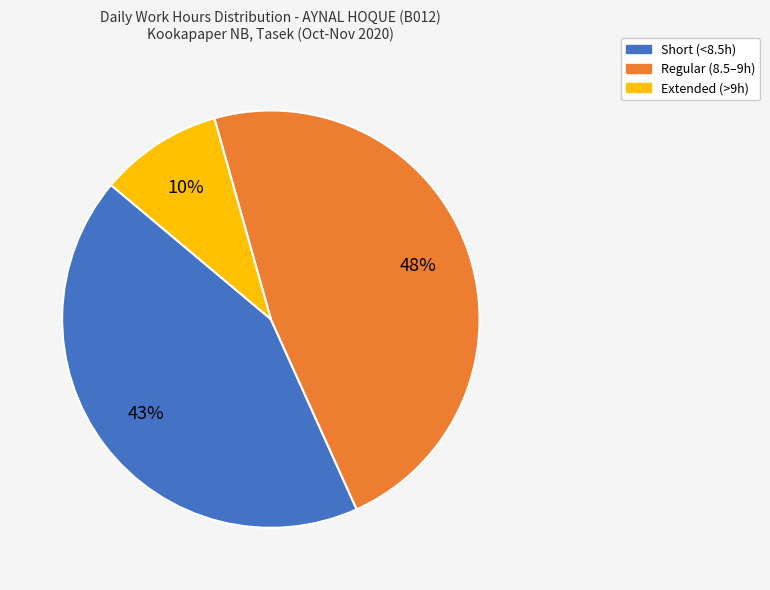

To the nearest percent, what is the difference between the largest and smallest slice percentages?

38%